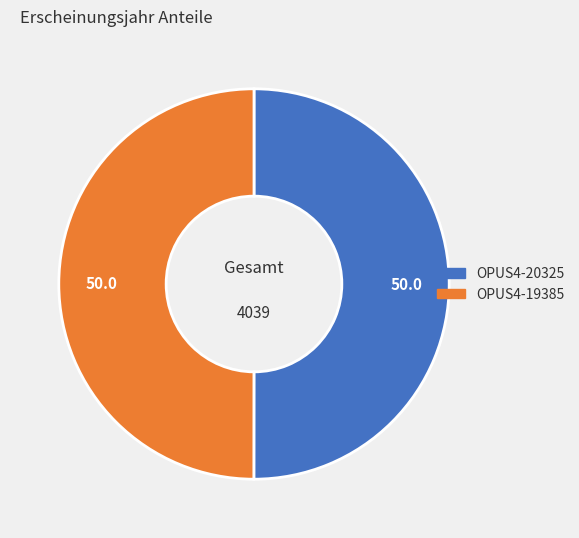

Combined, do OPUS4-20325 and OPUS4-19385 account for over 50%?

Yes